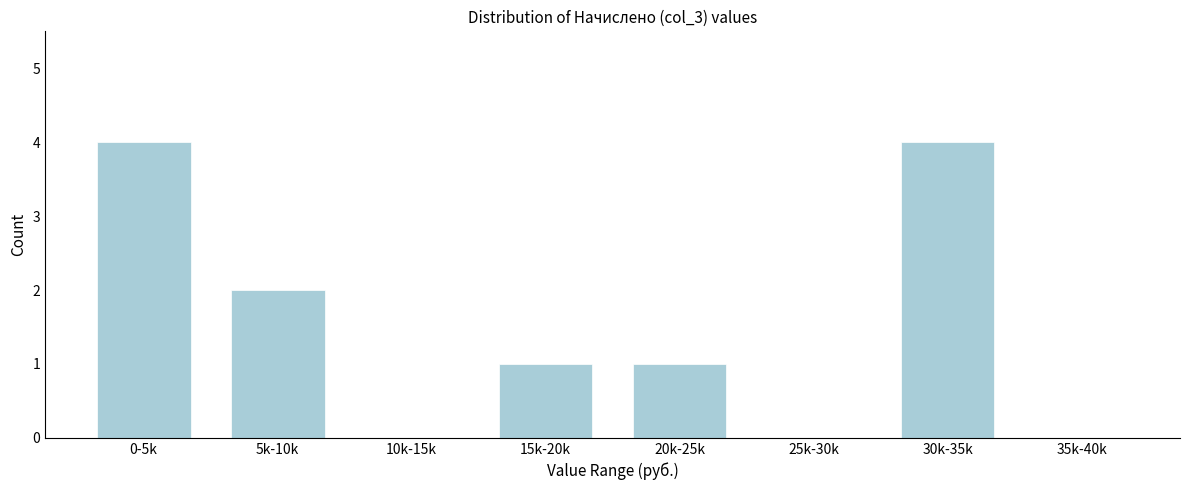

Reading right to left, transcribe all the data shown in this chart.

35k-40k=0	30k-35k=4	25k-30k=0	20k-25k=1	15k-20k=1	10k-15k=0	5k-10k=2	0-5k=4